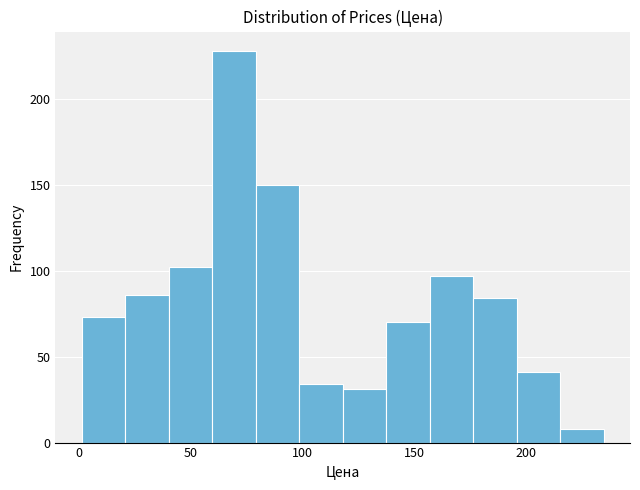

Around what value on the x-axis is the tallest bar? Give the approximate position of its centre, as read against the axis.

70